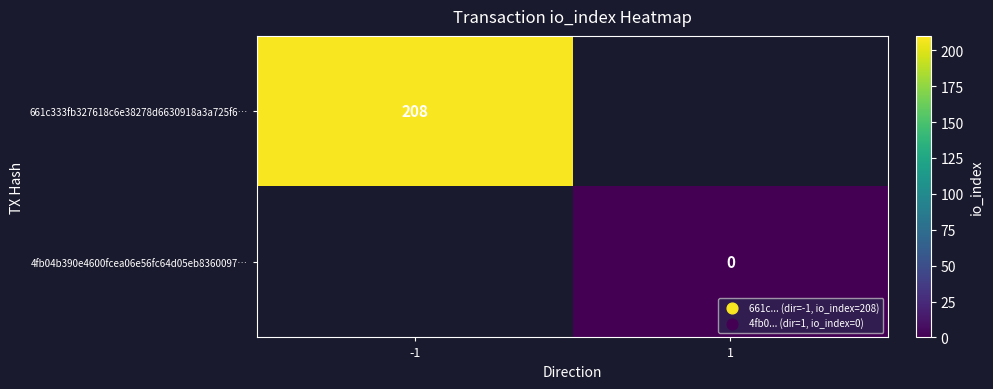

Count the number of categories in the chart.

2